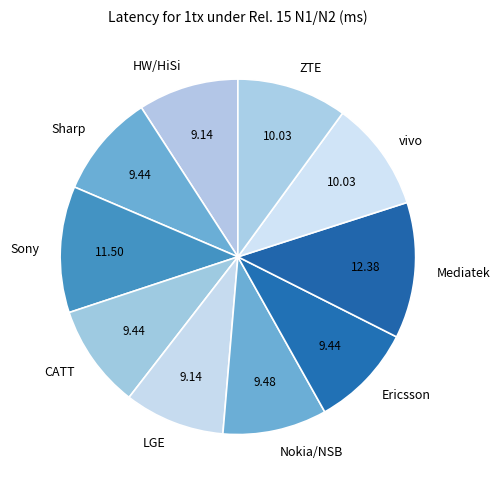

Is it true that CATT is 20% of the pie?

False